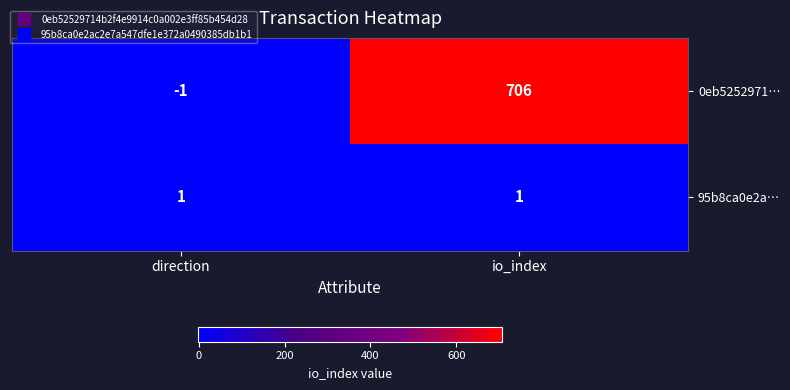

At which category is the sum across all series the highest?

io_index